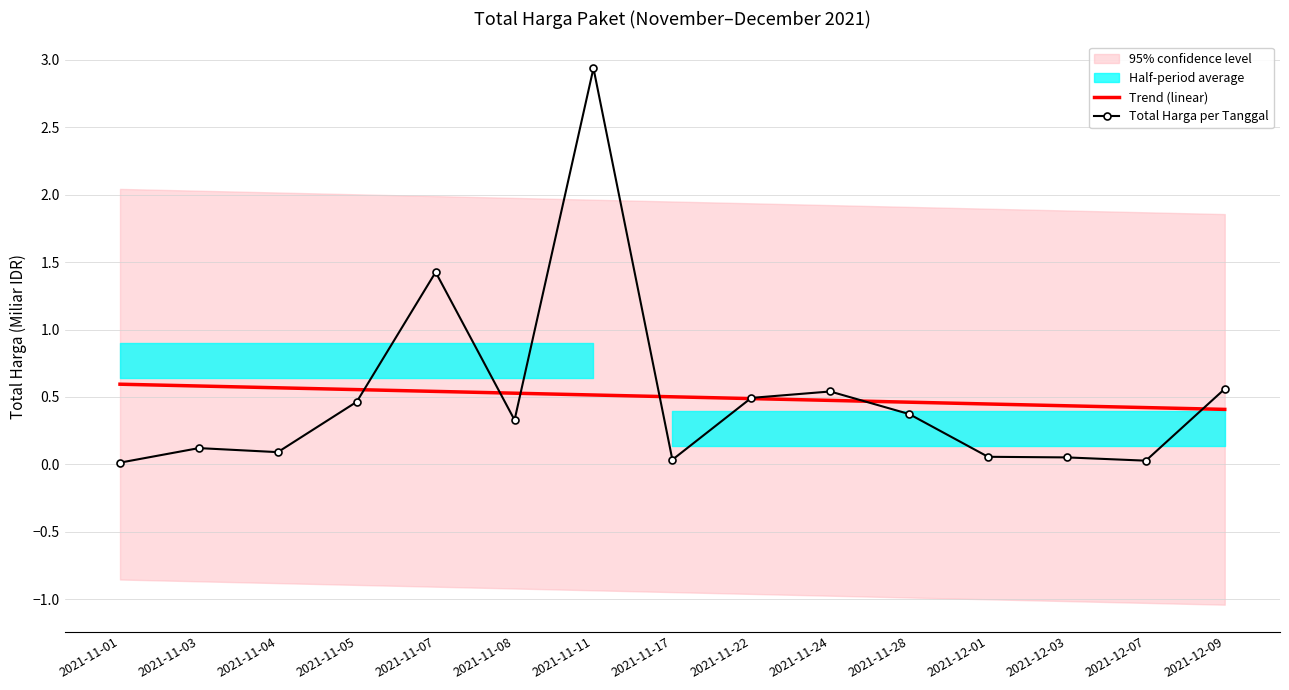

What is the maximum value shown in the chart?

2.9